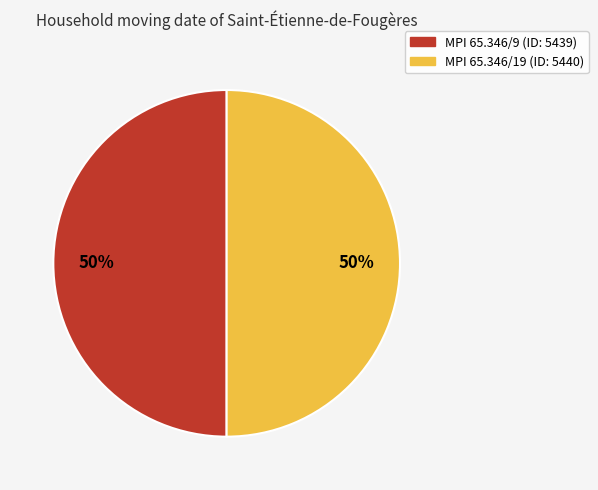

Is the sum of MPI 65.346/19 and MPI 65.346/9 greater than half?

Yes